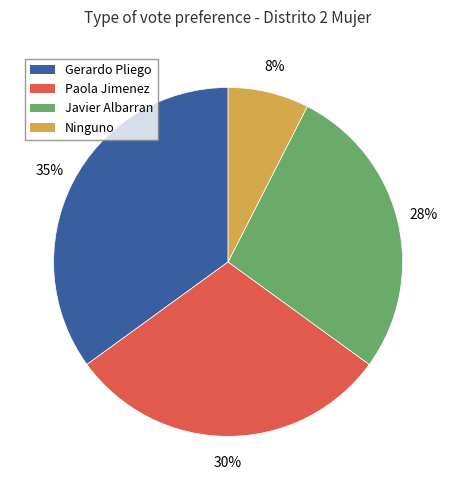

How many segments does this pie chart have?

4